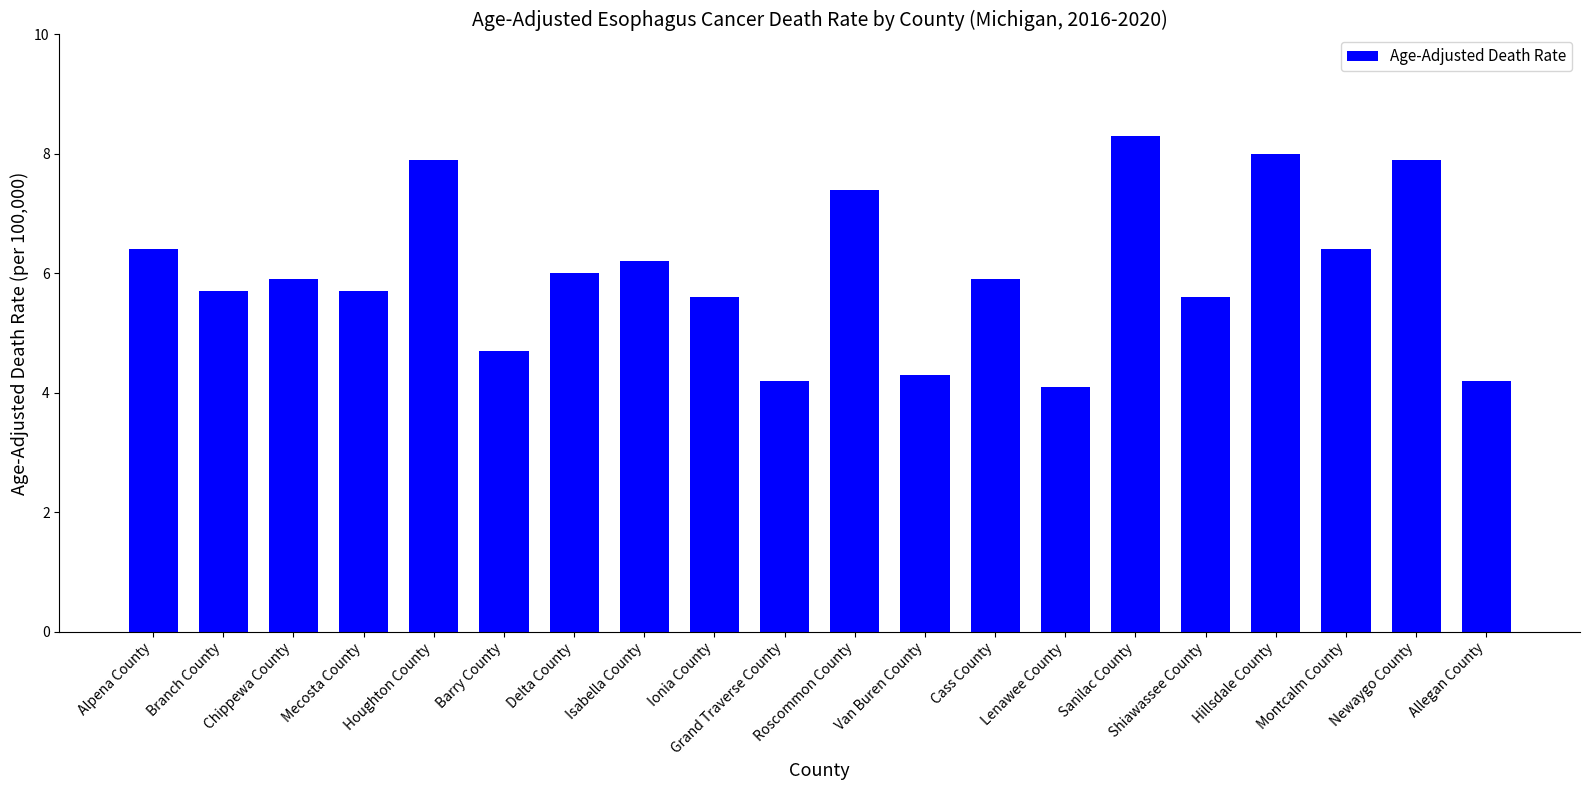

Reading right to left, extract all data points from this chart.

Allegan County=4.2	Newaygo County=7.9	Montcalm County=6.4	Hillsdale County=8.0	Shiawassee County=5.6	Sanilac County=8.3	Lenawee County=4.1	Cass County=5.9	Van Buren County=4.3	Roscommon County=7.4	Grand Traverse County=4.2	Ionia County=5.6	Isabella County=6.2	Delta County=6.0	Barry County=4.7	Houghton County=7.9	Mecosta County=5.7	Chippewa County=5.9	Branch County=5.7	Alpena County=6.4